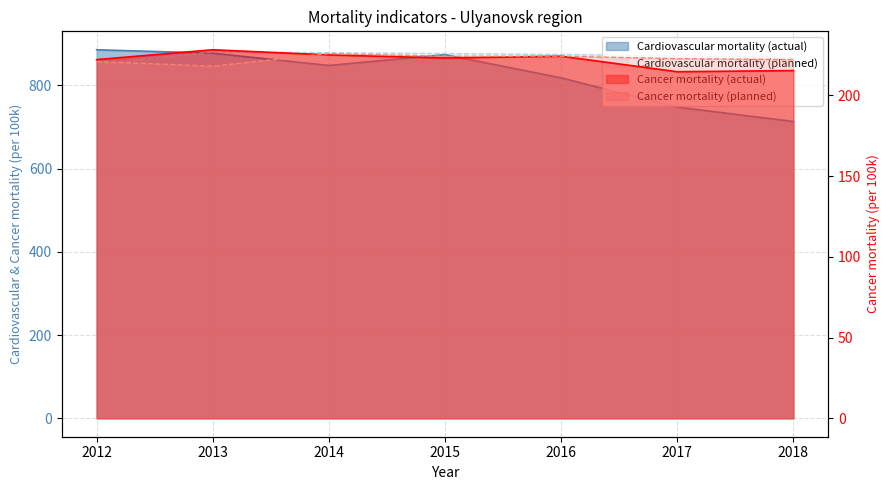

Which label corresponds to the largest value in the chart?

2012